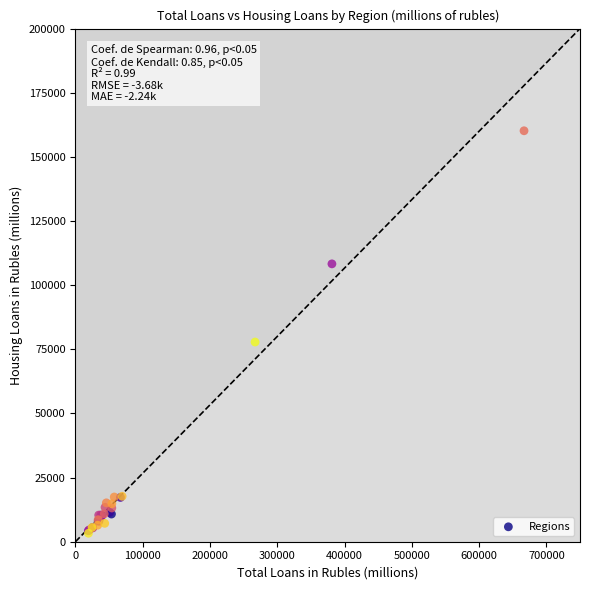

What Y value in the scatter plot is closest to 81736?

77839